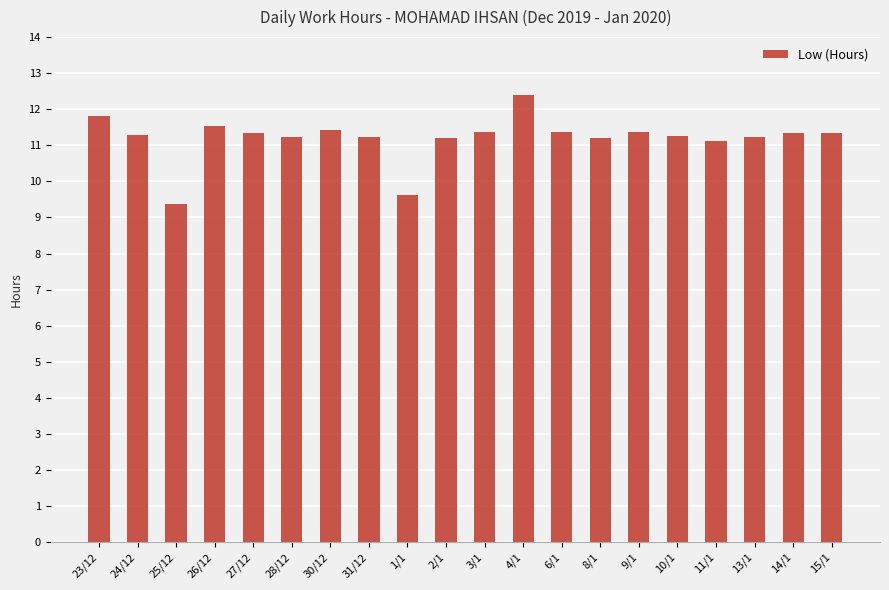

What is the sum of all values?

224.0